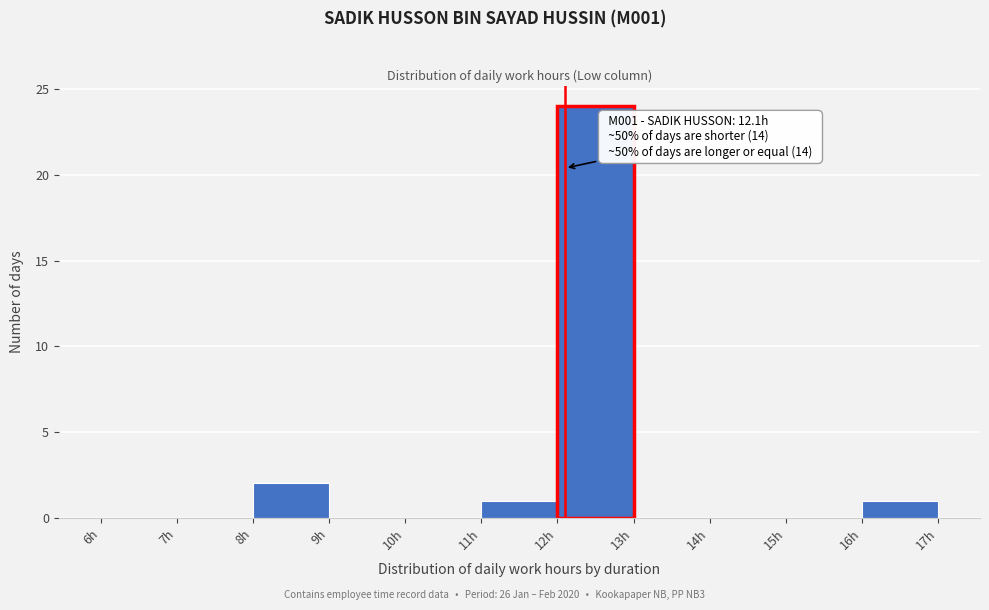

Over which range of the x-axis is the bar tallest?

12 to 13